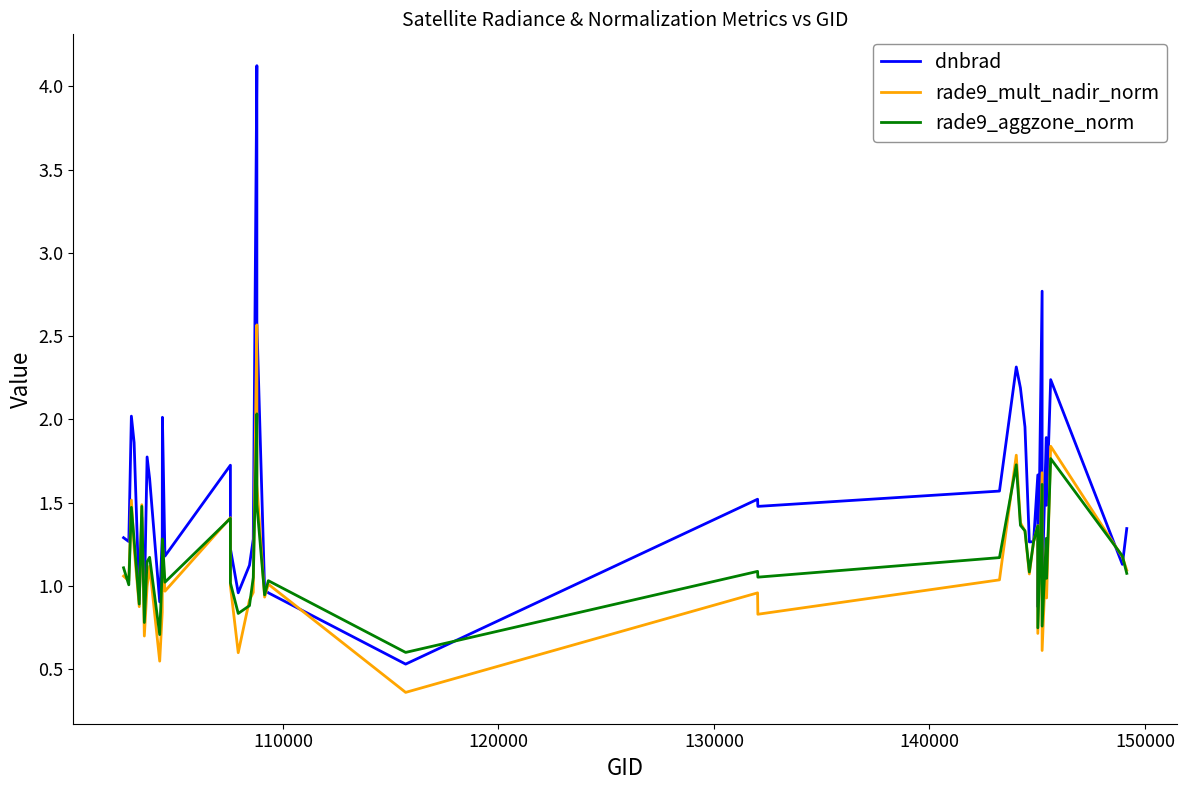

True or false: rade9_aggzone_norm and rade9_mult_nadir_norm cross at least once.

True